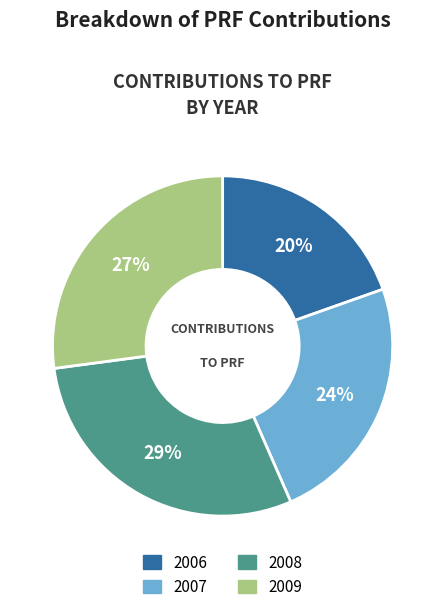

Which category has the biggest portion of the pie?

2008